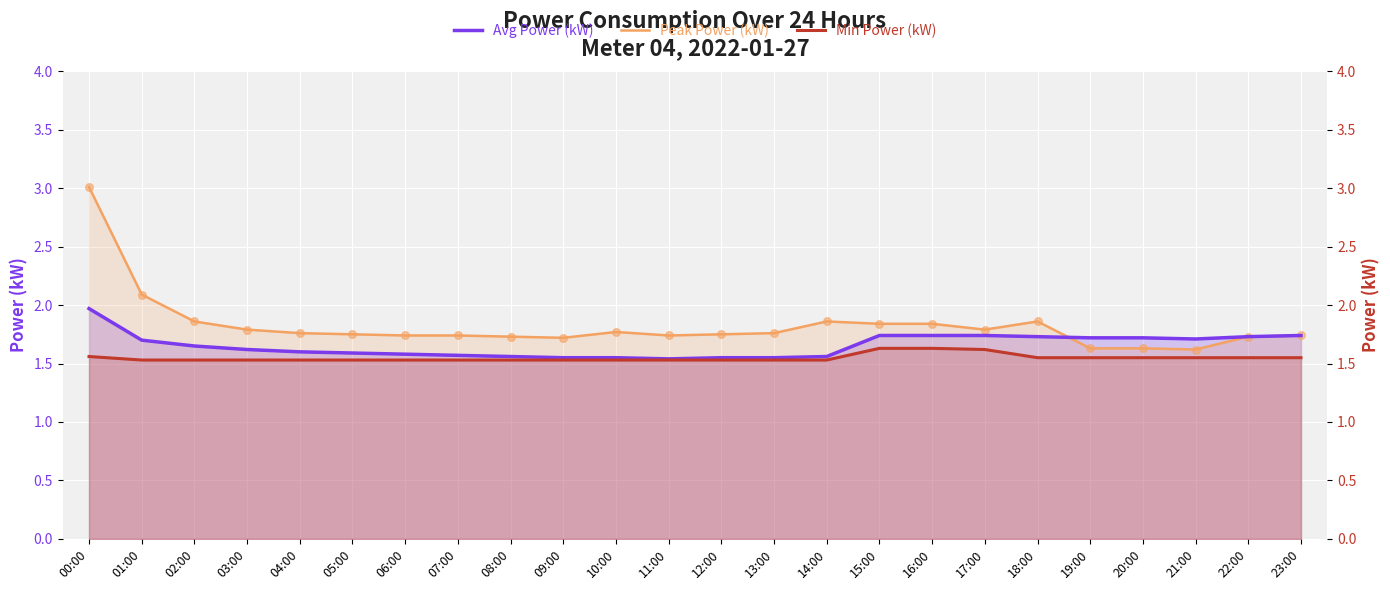

Is the value of Peak Power (kW) at 20:00 greater than the value of Avg Power (kW) at 12:00?

Yes